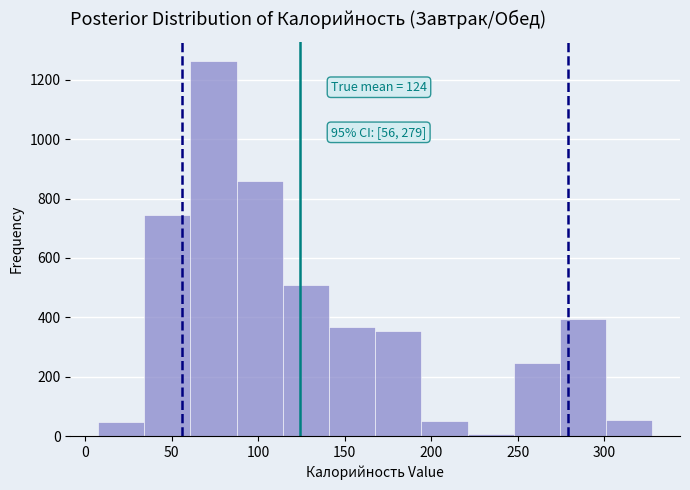

Over which range of the x-axis is the bar tallest?

60 to 85